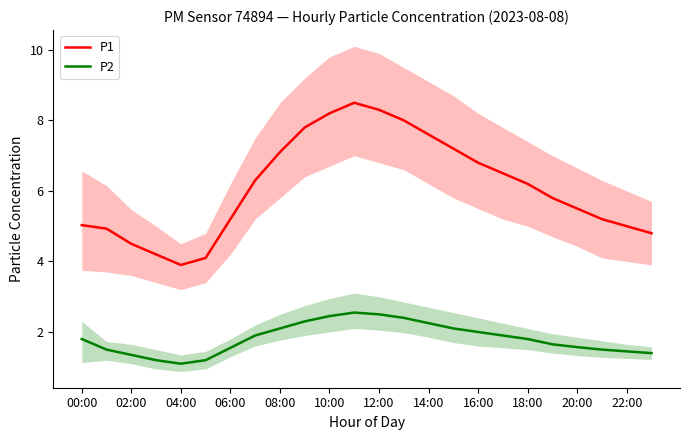

Rank the series at 17 from lowest to highest value.

P2, P1